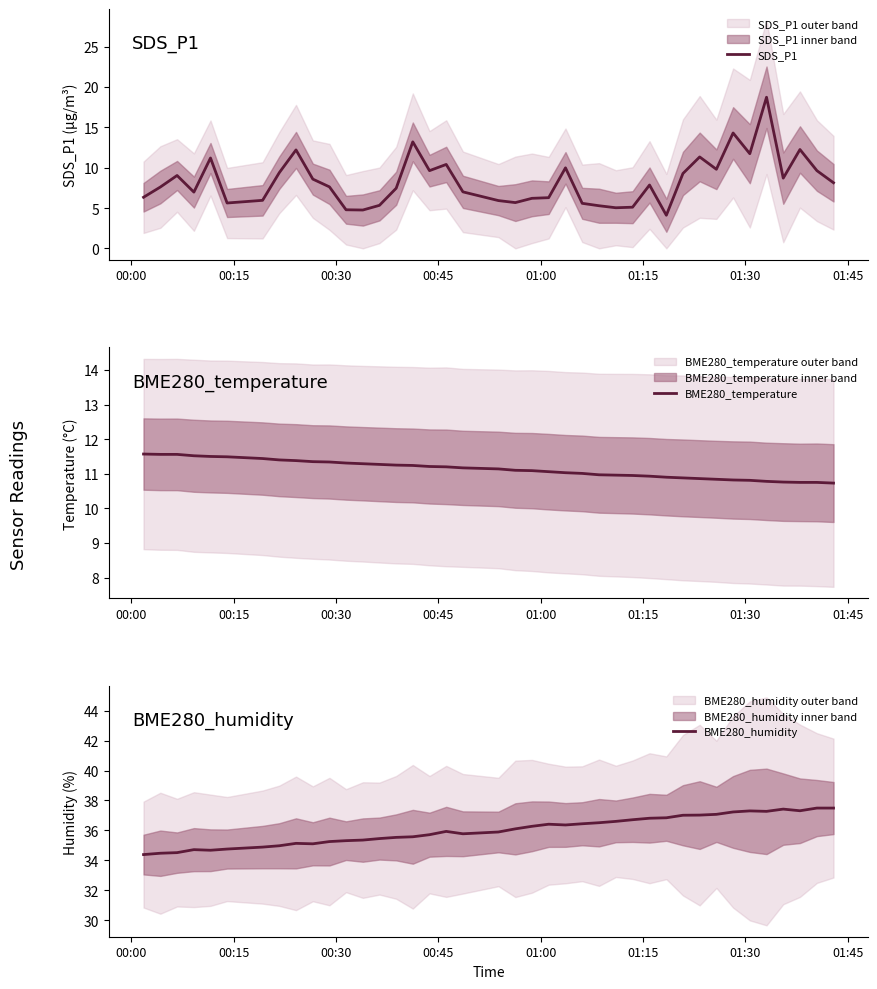

Count the number of categories in the chart.

40